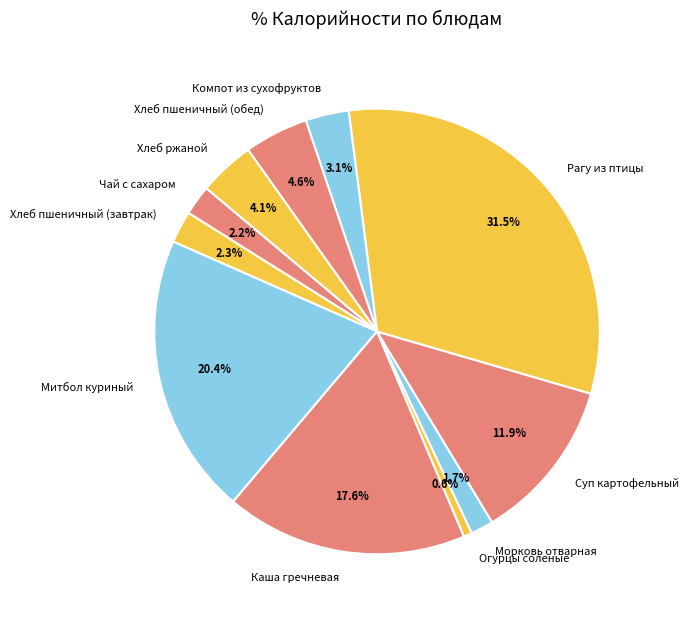

Between Рагу из птицы and Огурцы соленые, which is larger?

Рагу из птицы